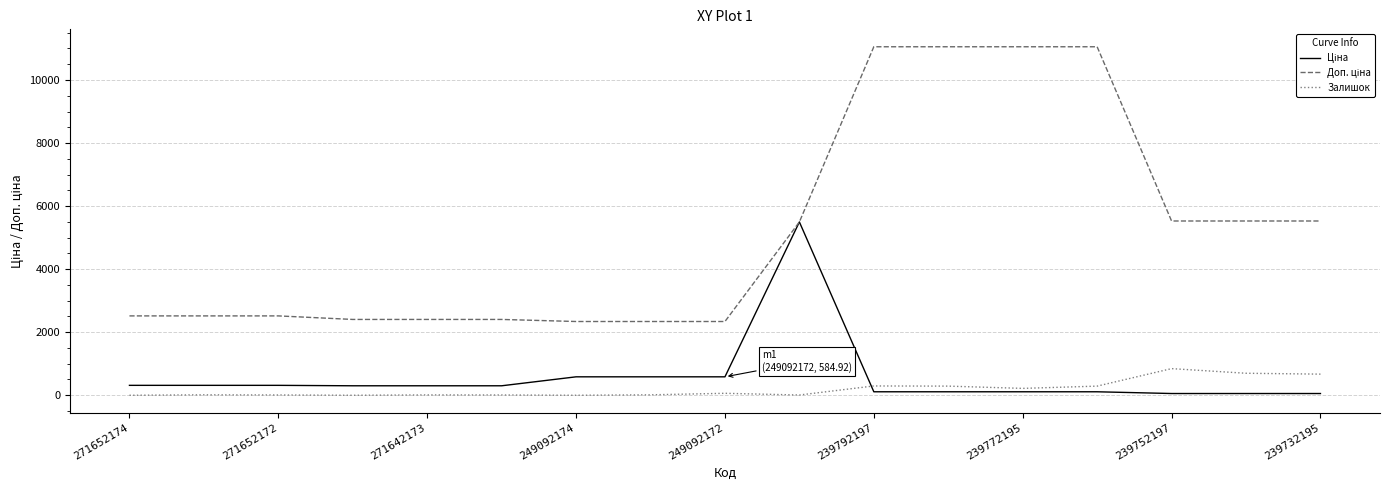

What is the greatest value displayed?

11055.0